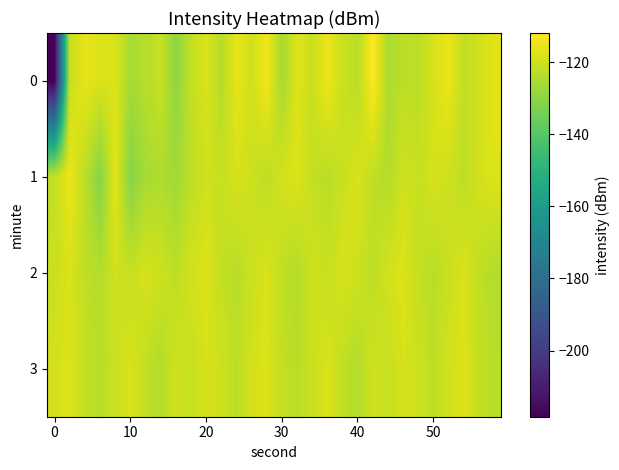

What is the greatest value displayed?

-111.9